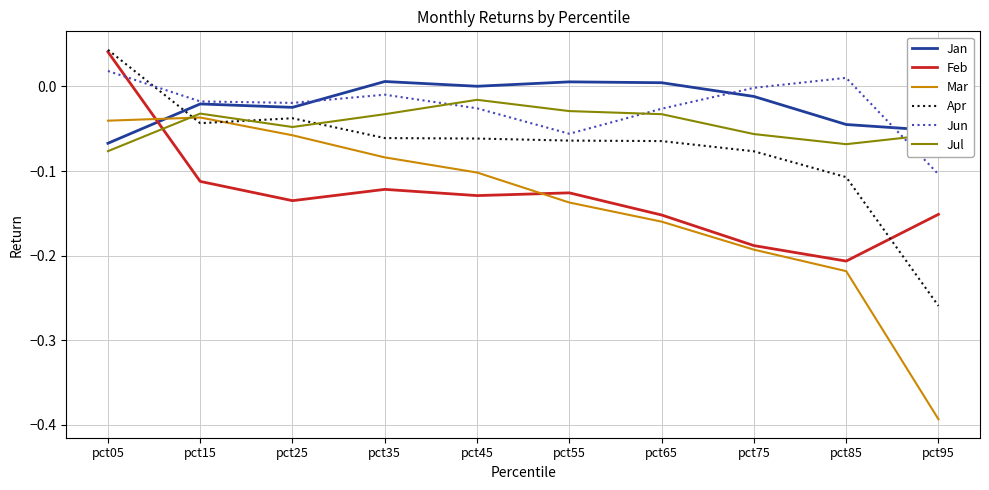

Which series has the widest spread of values?

Mar